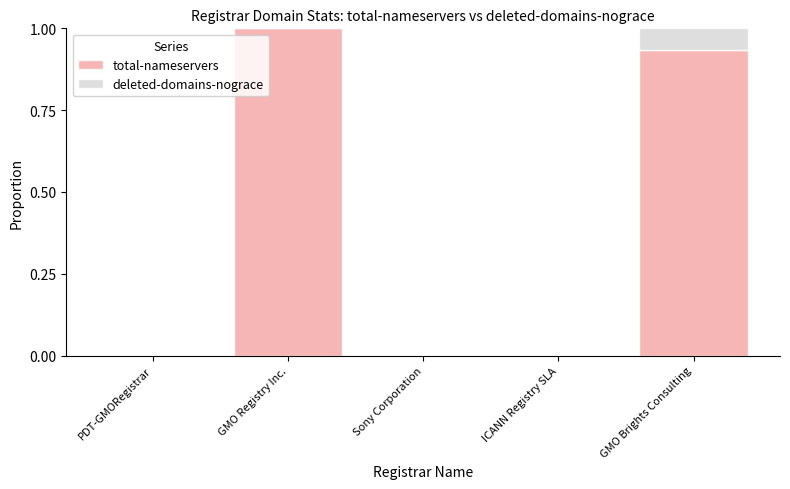

At which label does total-nameservers reach its peak?

GMO Registry Inc.